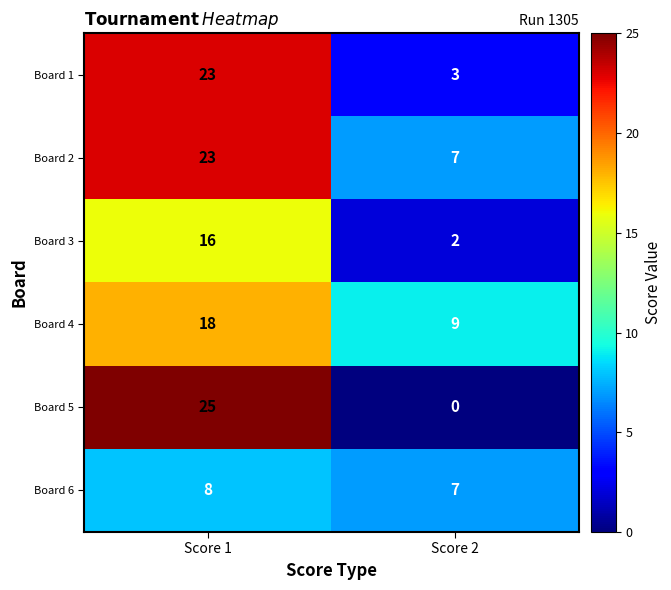

What is the sum of all Board 2 values?

30